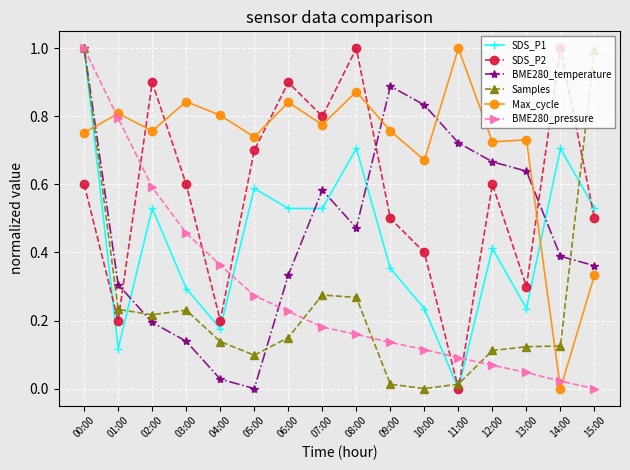

How many data points in SDS_P2 are above 0?

15